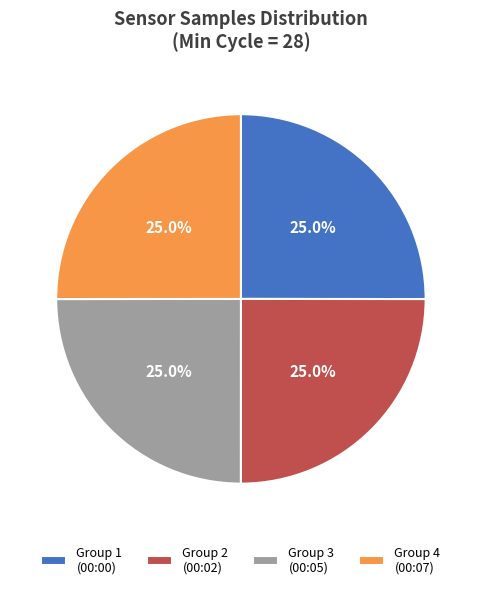

Combined, what portion of the pie is Group 3 (00:05) and Group 2 (00:02)?

50.0%